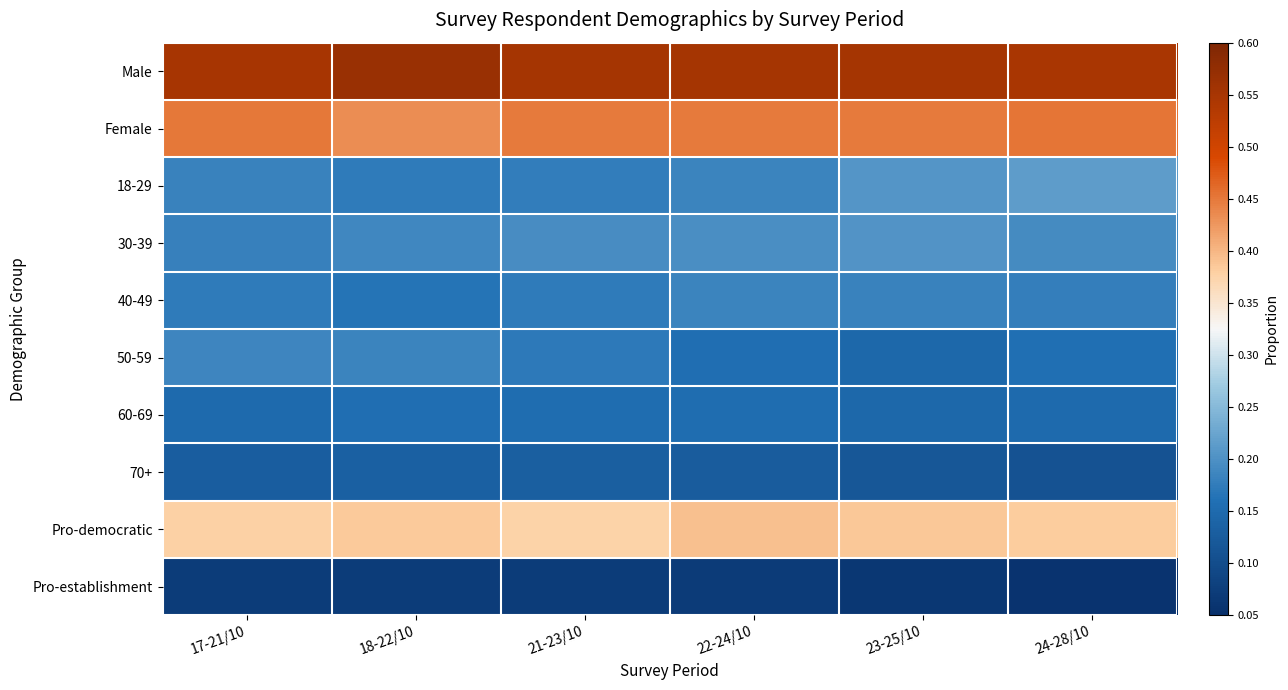

What is the total value across all series at 17-21/10?

2.5